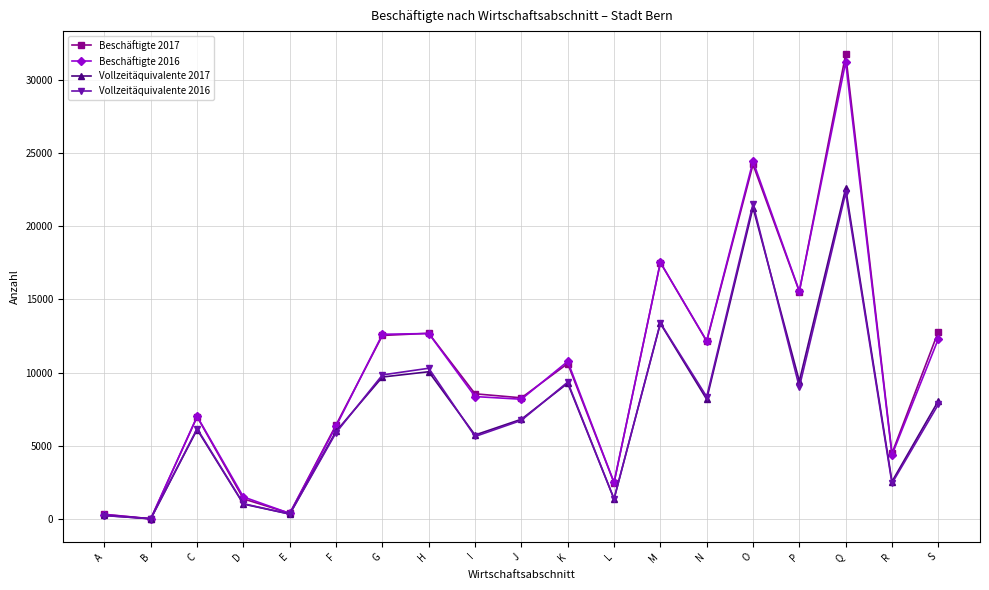

How many distinct data groups are displayed?

4